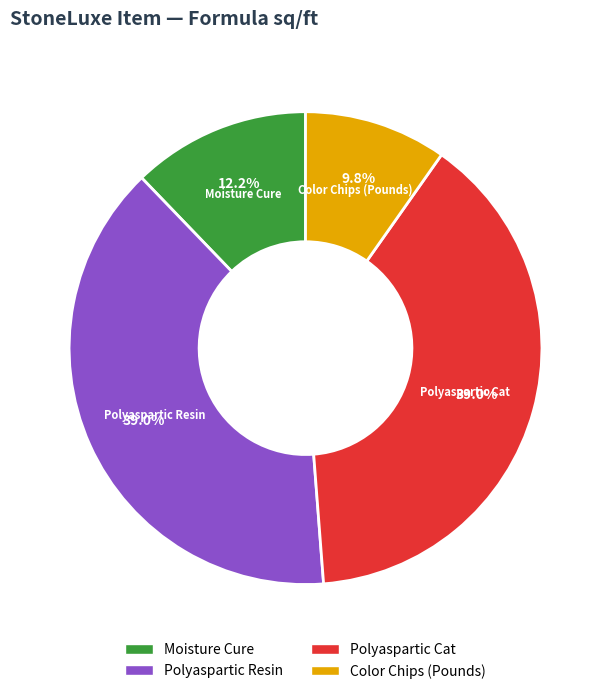

How many segments does this pie chart have?

4